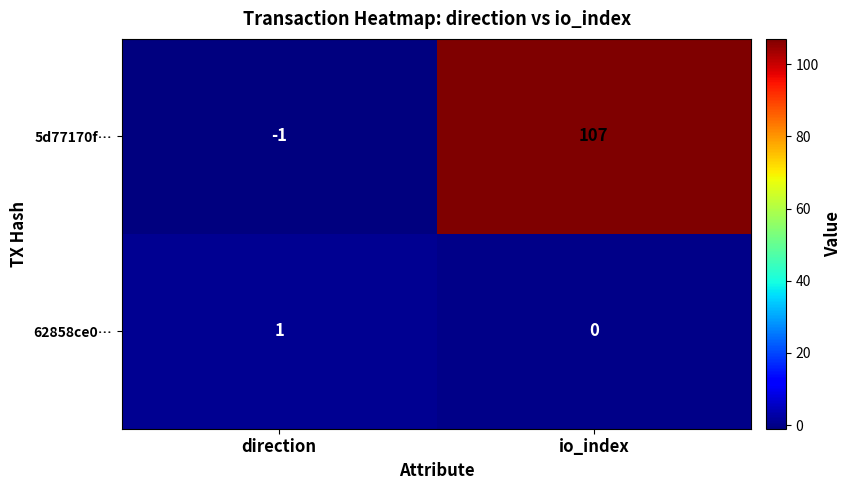

What is the maximum value shown in the chart?

107